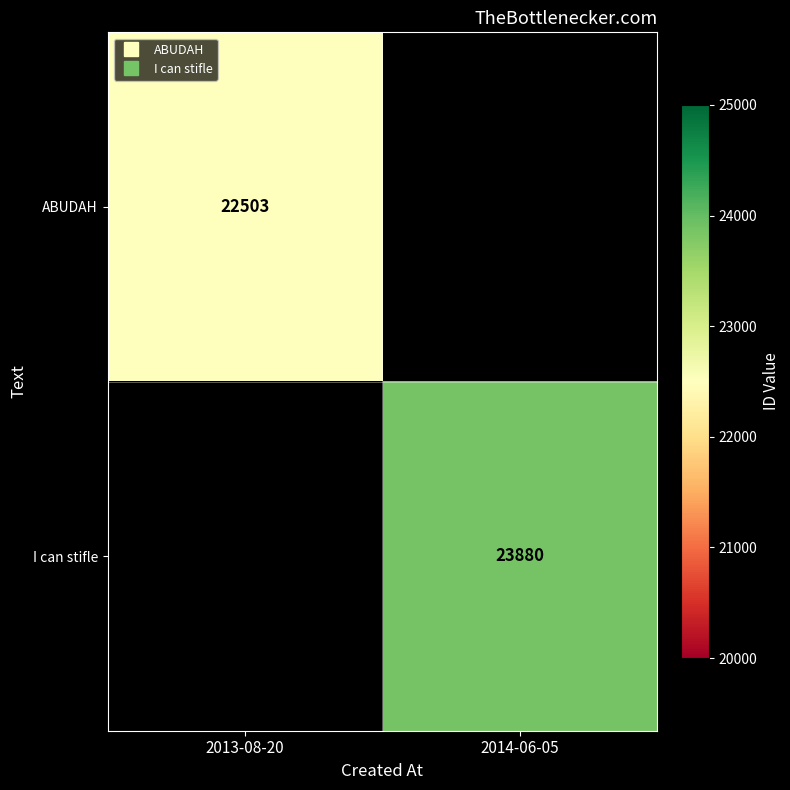

At which label is I can stifle closest to 11940?

2013-08-20